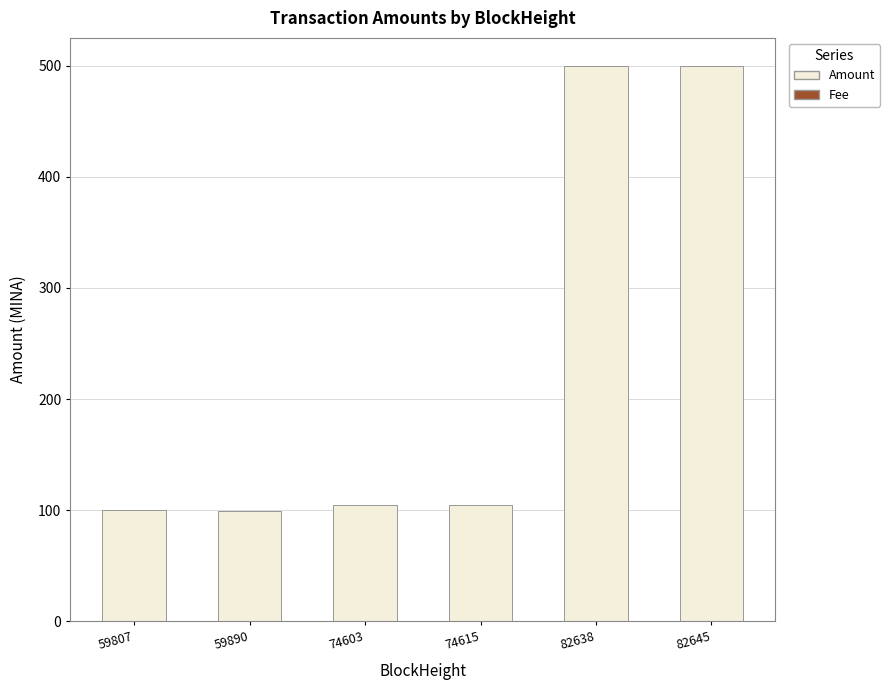

The value of Amount at 74603 is 105.0. True or false?

True